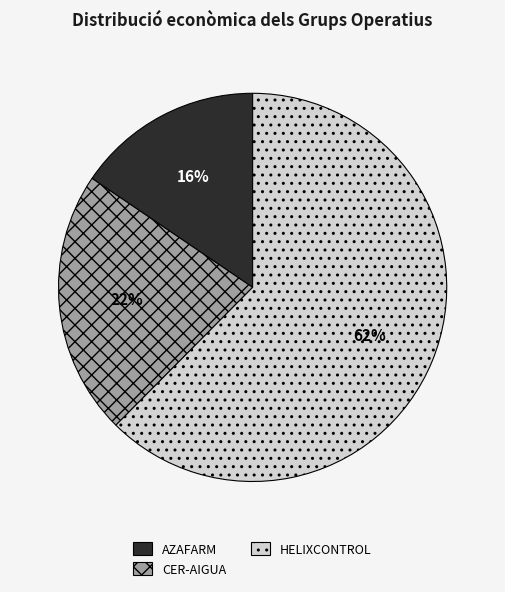

What is the largest slice in the pie chart?

HELIXCONTROL